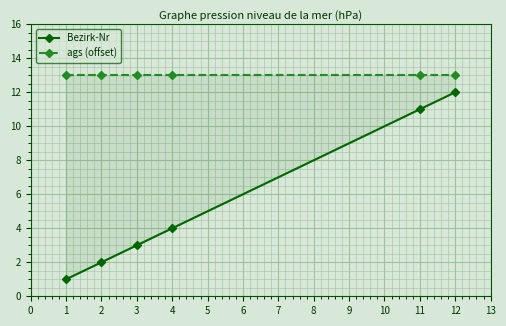

Which series has the widest spread of values?

Bezirk-Nr